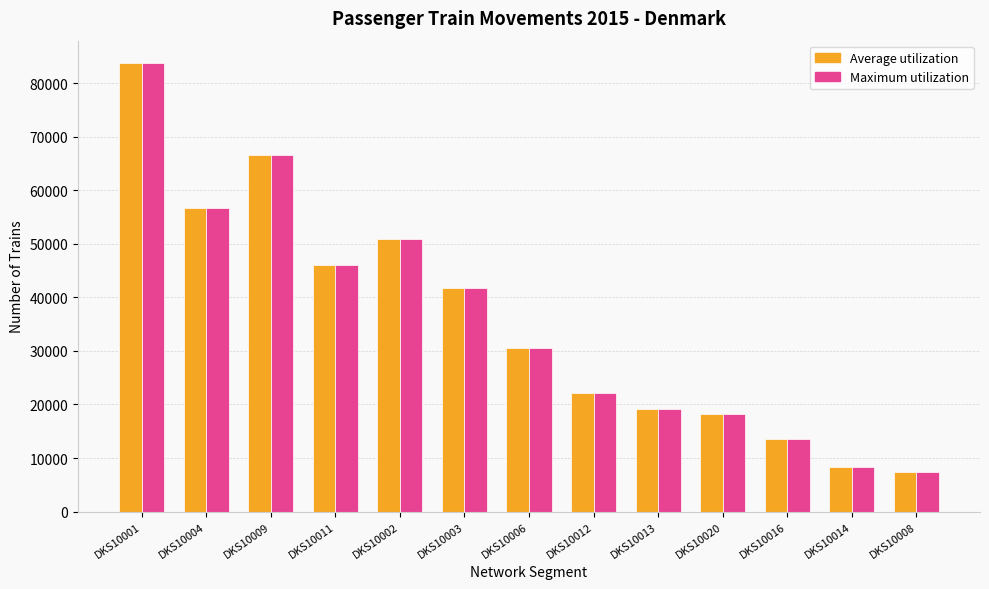

Is it true that Average utilization equals 3037 at DKS10016?

False